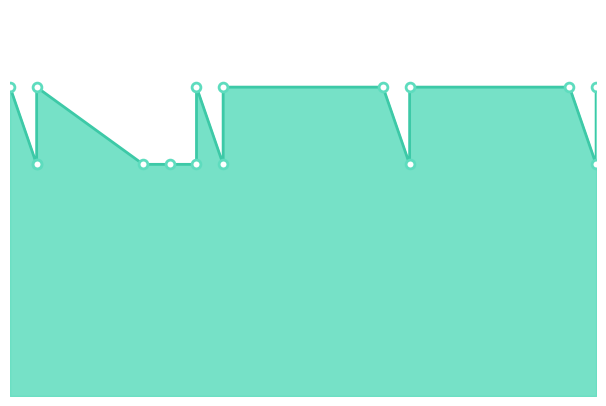

Approximately how many times larger is the value at 11/6/2015 compared to 11/13/2015?

1.3